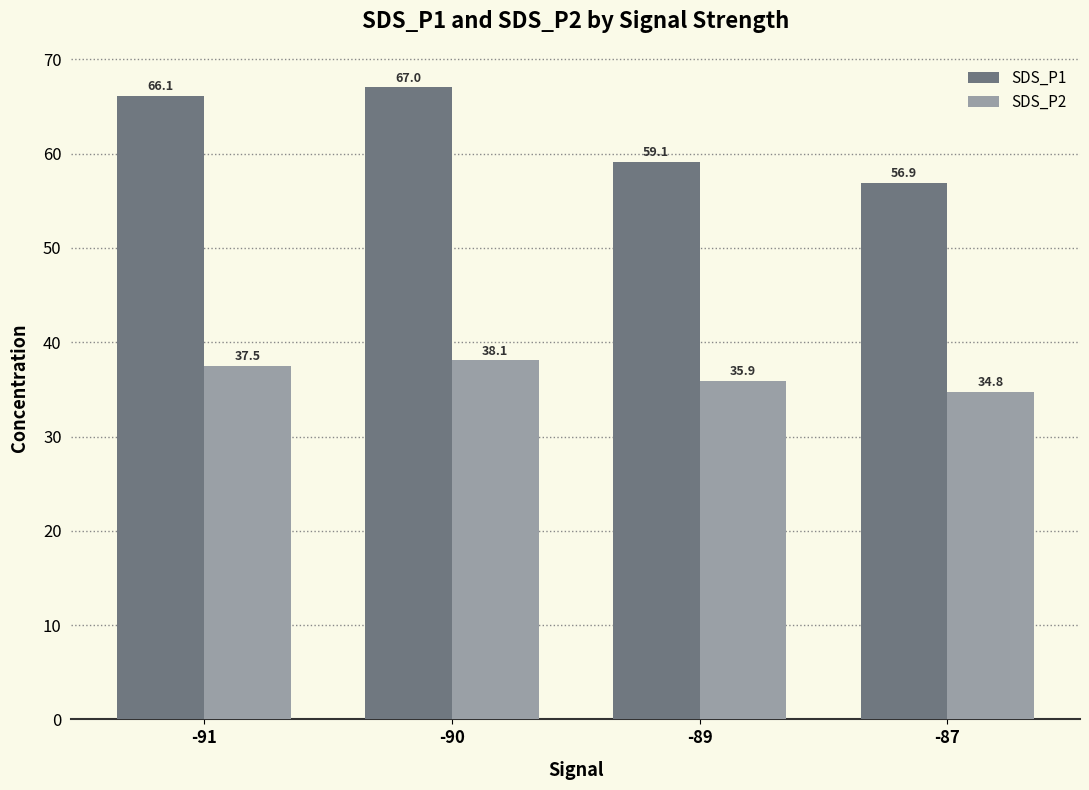

What is the difference between the maximum and minimum values in the SDS_P1 series?

10.1